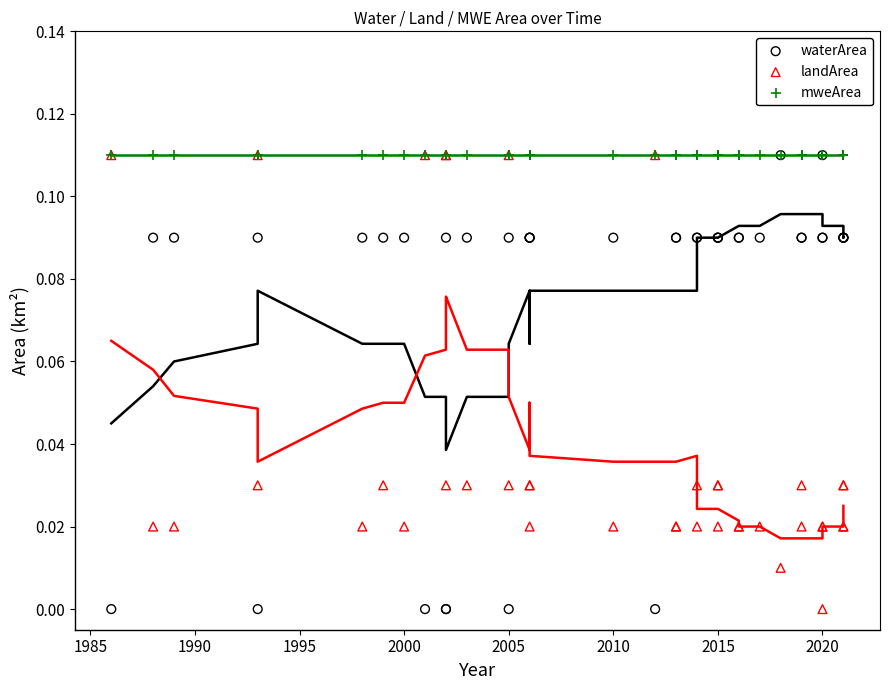

What are all the series names shown in the legend?

waterArea, landArea, mweArea